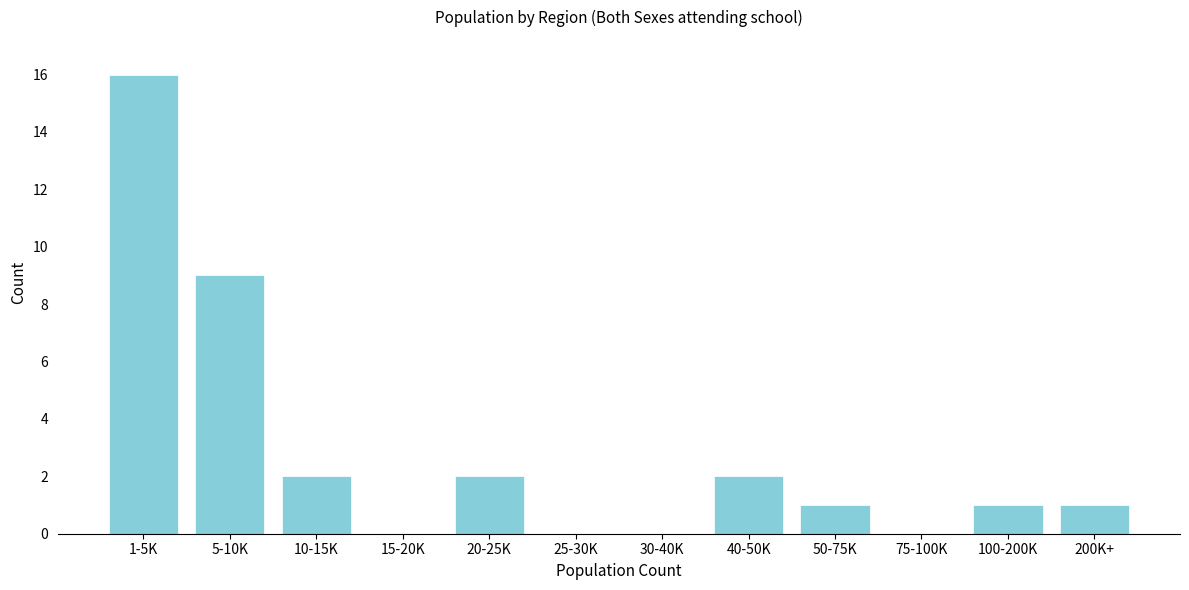

Reading left to right, list all the values displayed in this chart.

1-5K=16	5-10K=9	10-15K=2	15-20K=0	20-25K=2	25-30K=0	30-40K=0	40-50K=2	50-75K=1	75-100K=0	100-200K=1	200K+=1